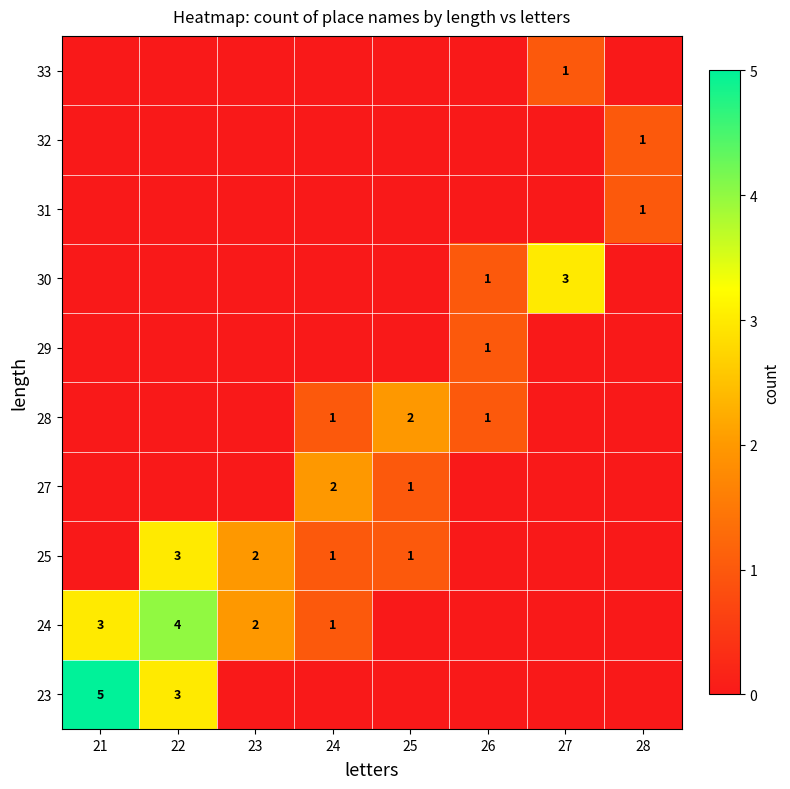

List the labels in order of 23 value, smallest first.

23, 24, 25, 26, 27, 28, 22, 21